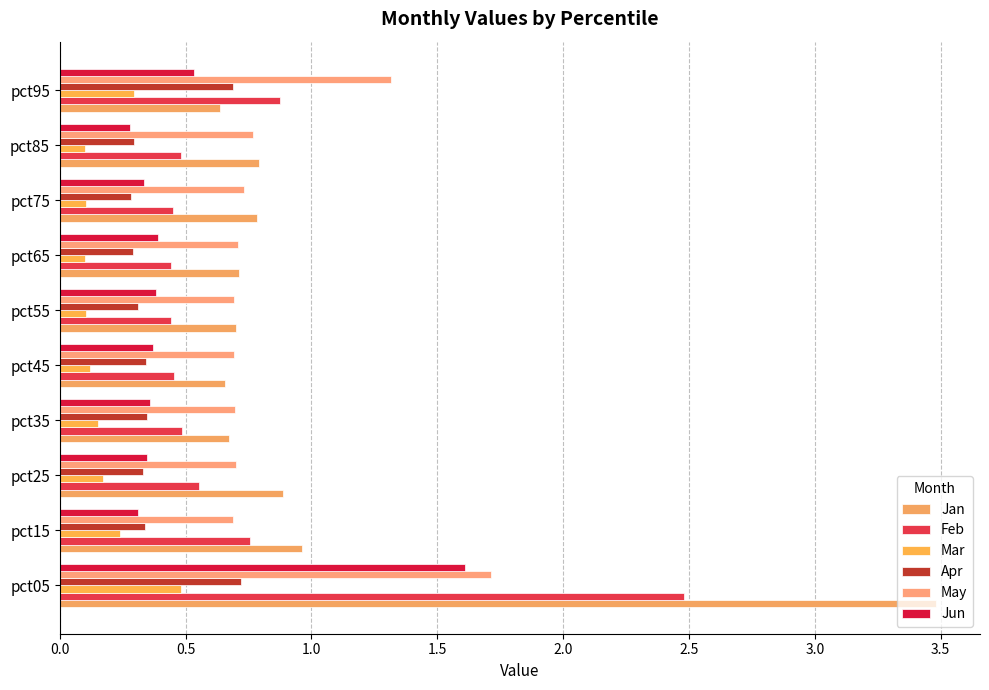

Count the number of categories in the chart.

10